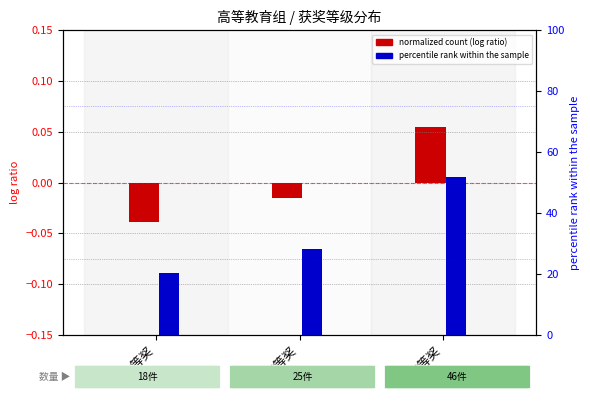

Does the chart contain any negative values?

Yes